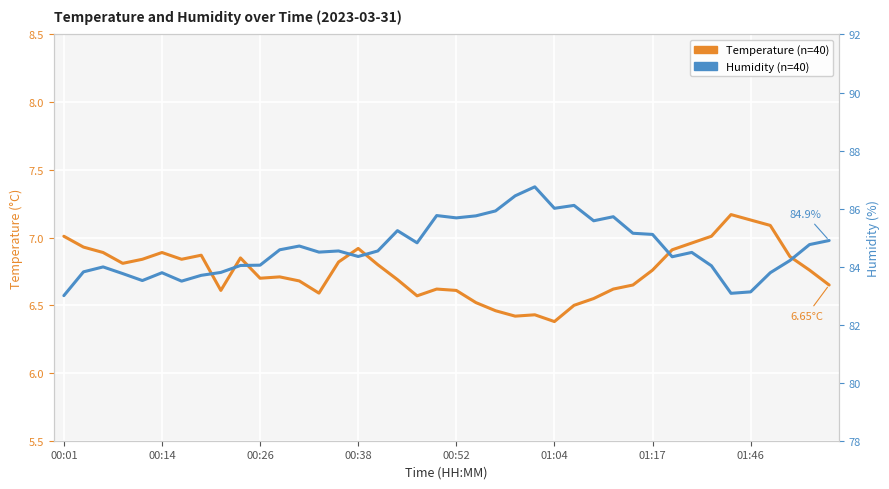

Reading right to left, what are all the values shown in this chart?

Temperature (°C): 6.7	6.8	6.9	7.1	7.1	7.2	7.0	7.0	6.9	6.8	6.7	6.6	6.5	6.5	6.4	6.4	6.4	6.5	6.5	6.6	6.6	6.6	6.7	6.8	6.9	6.8	6.6	6.7	6.7	6.7	6.8	6.6	6.9	6.8	6.9	6.8	6.8	6.9	6.9	7.0
Humidity (%): 84.9	84.8	84.2	83.8	83.1	83.1	84.0	84.5	84.3	85.1	85.2	85.7	85.6	86.1	86.0	86.8	86.4	85.9	85.8	85.7	85.8	84.8	85.2	84.5	84.3	84.5	84.5	84.7	84.6	84.0	84.0	83.8	83.7	83.5	83.8	83.5	83.8	84.0	83.8	83.0